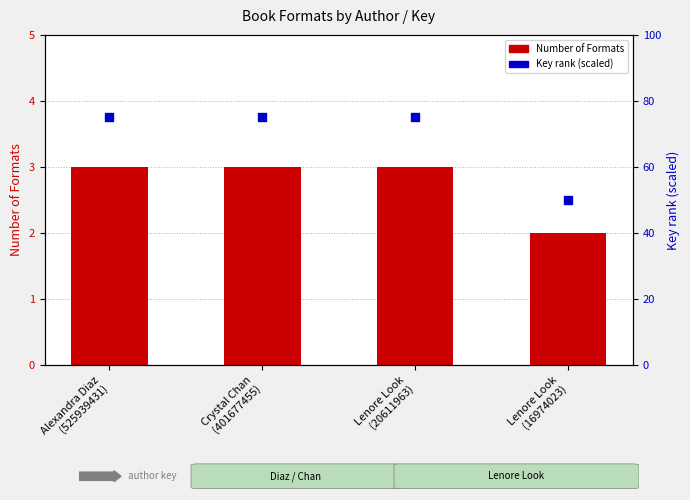

What is the total value across all series at Crystal Chan
(401677455)?

78